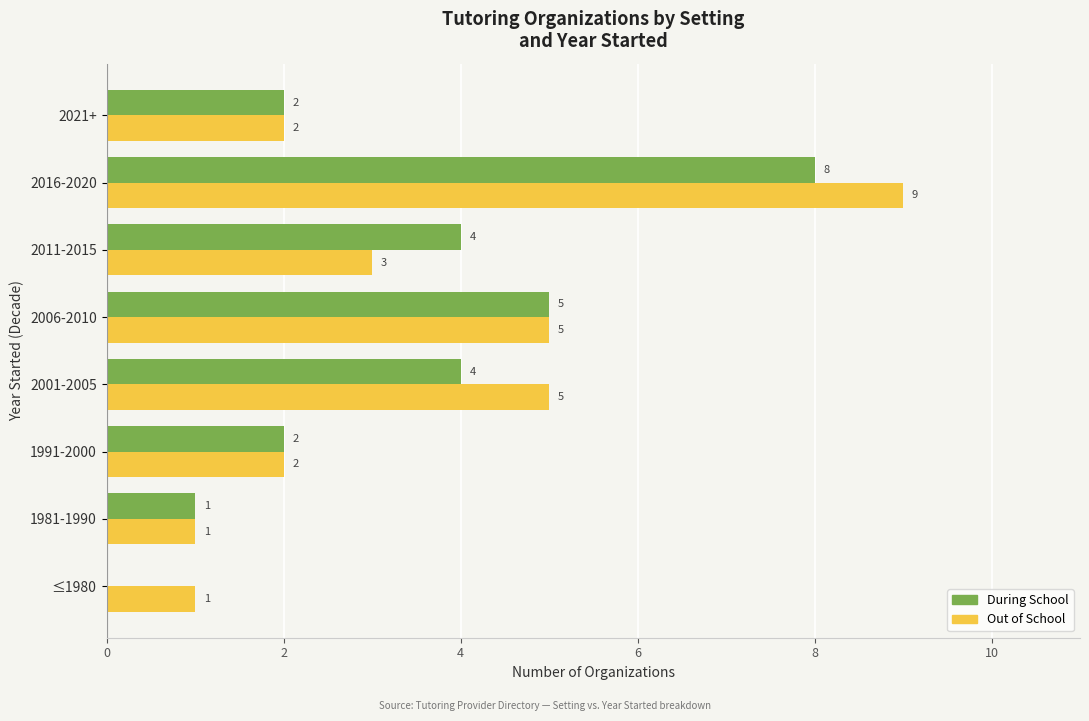

What is the sum of all During School values?

26